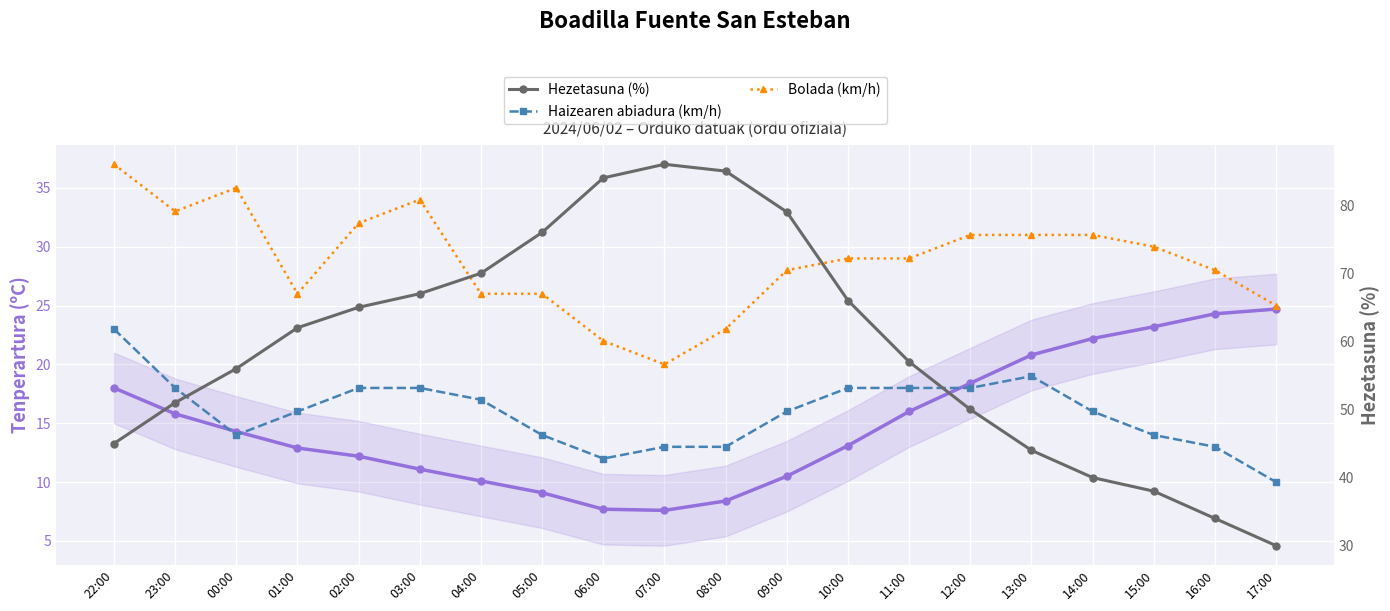

True or false: Haizearen abiadura (km/h) and Bolada (km/h) intersect in this chart.

False